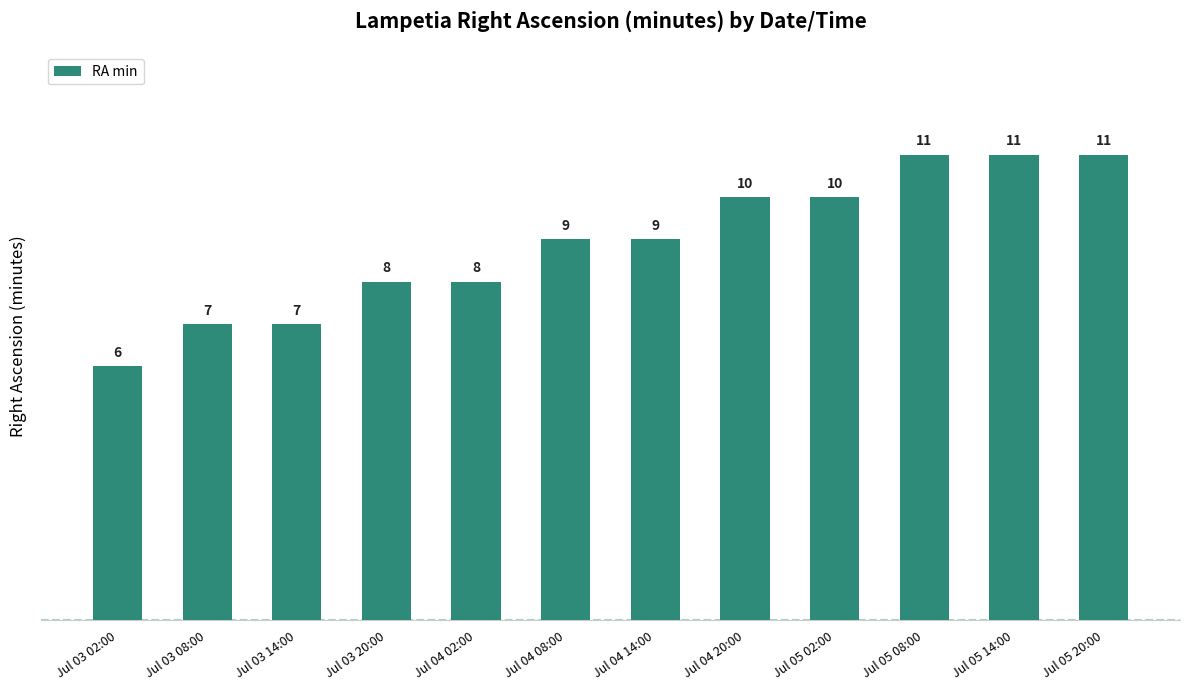

At which category does the chart reach its minimum across all series?

Jul 03 02:00